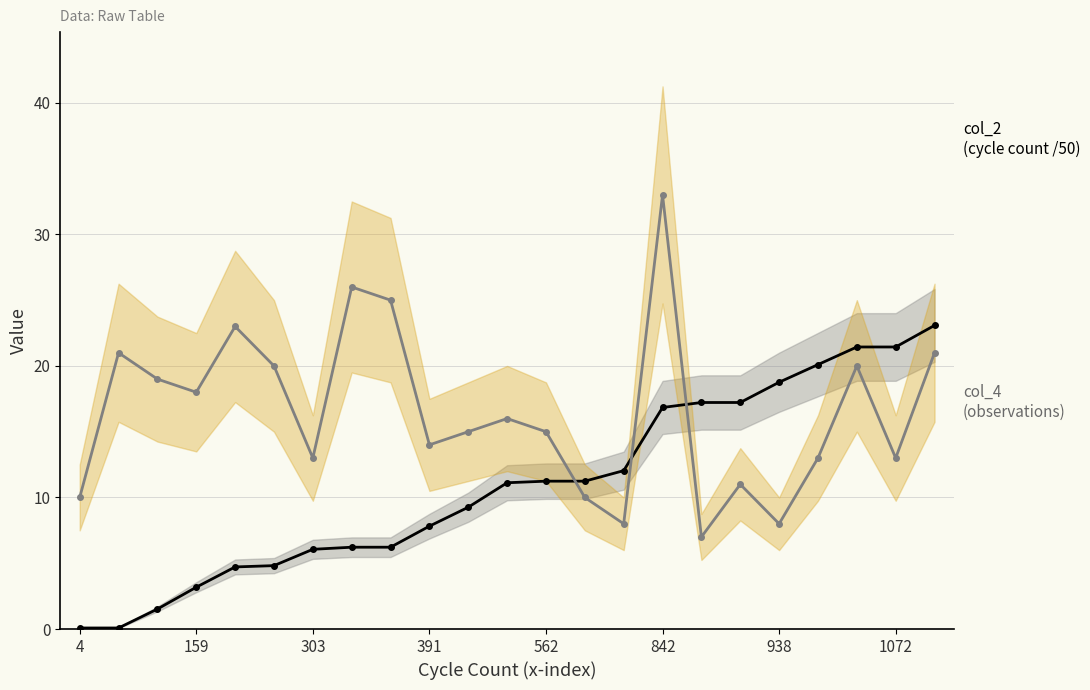

How many intersections are there between col_2 (cycle count, /50) and col_4 (num observations)?

3